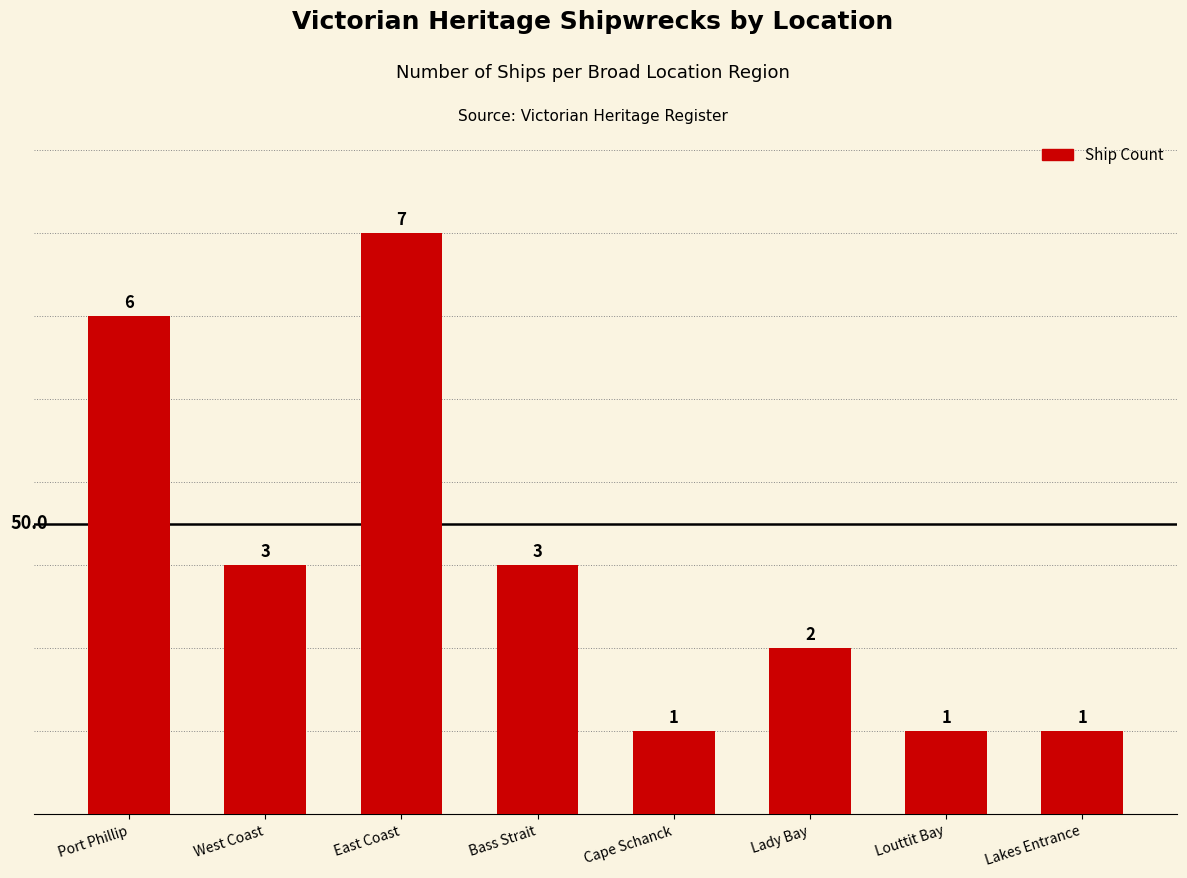

Is it true that the value at West Coast is 4?

False